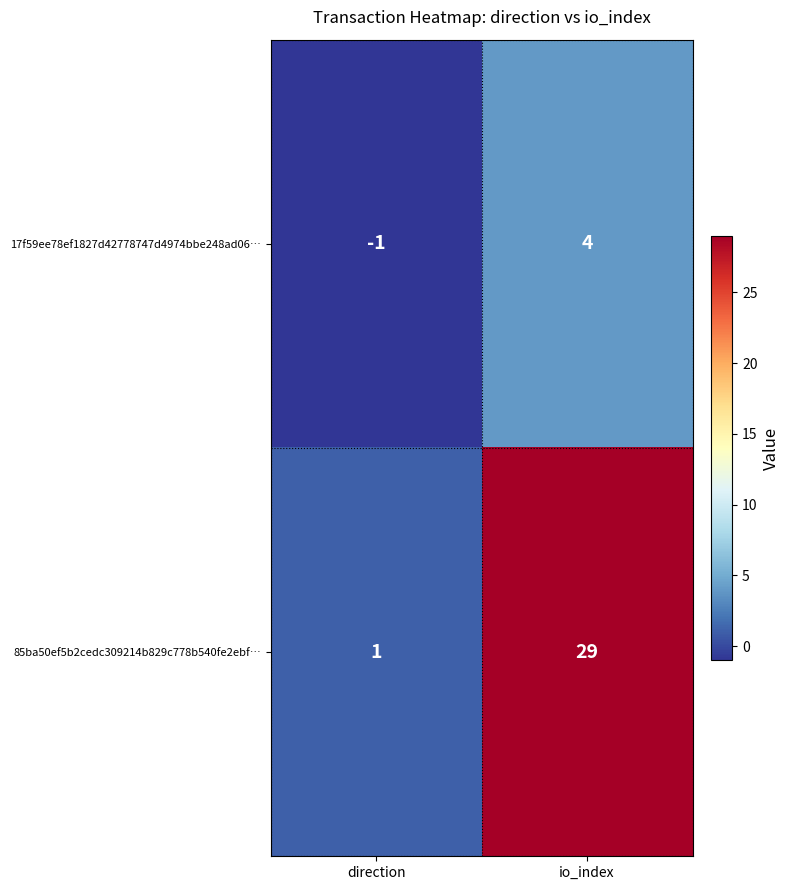

Count the number of categories in the chart.

2